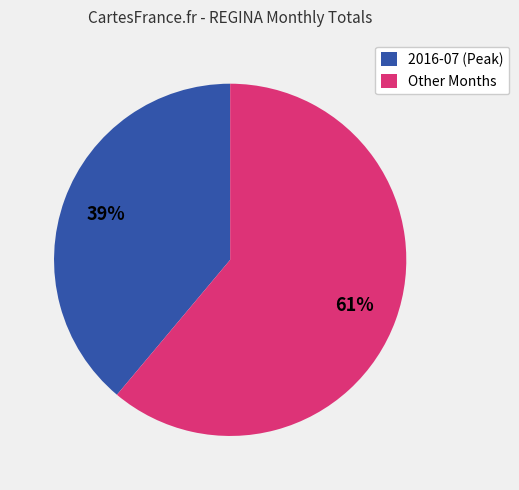

The 2016-07 (Peak) slice represents 29% of the pie. True or false?

False